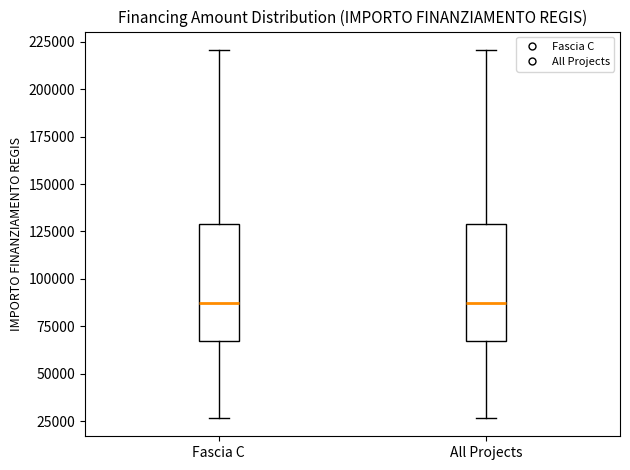

Where does the upper whisker of the box for All Projects end on the y-axis? The values are not printed on the chart, so give them approximately, as read against the axis.

220000